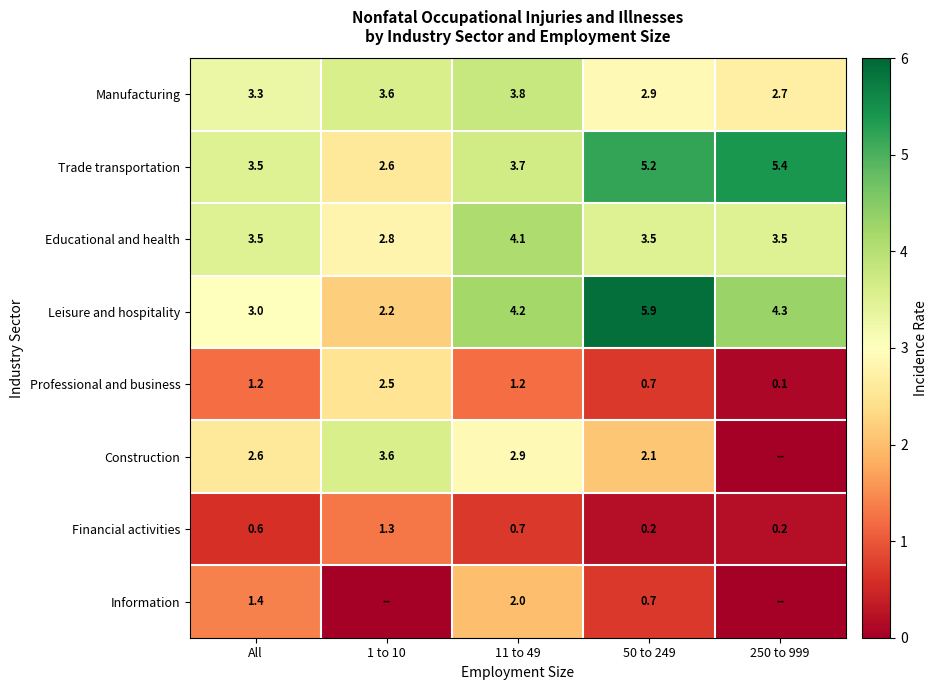

At 11 to 49, list the series in order from largest to smallest.

Leisure and hospitality, Educational and health, Manufacturing, Trade transportation, Construction, Information, Professional and business, Financial activities